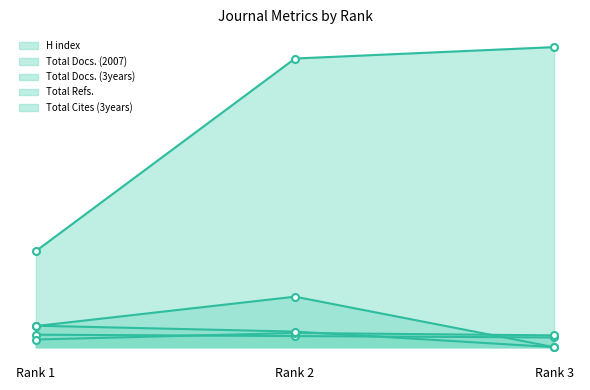

Which series has the largest total across all categories?

Total Refs.